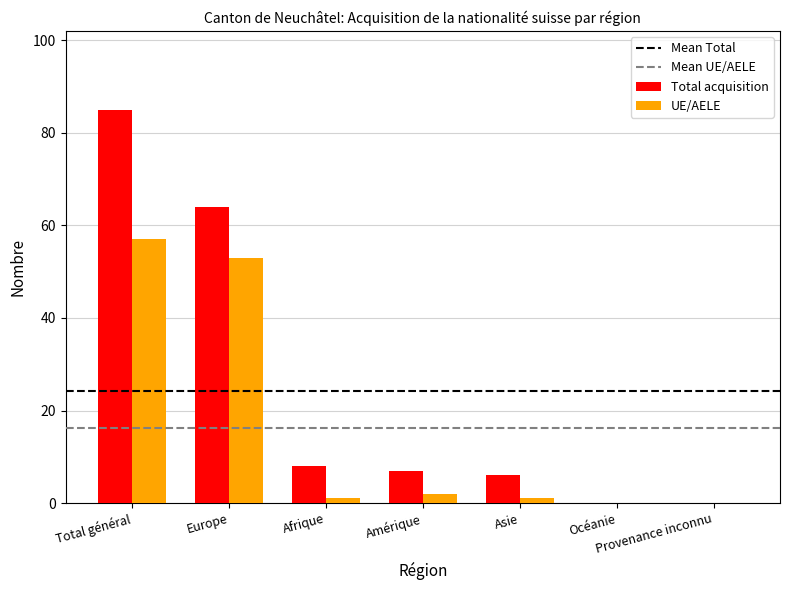

At which label does Total acquisition reach its peak?

Total général